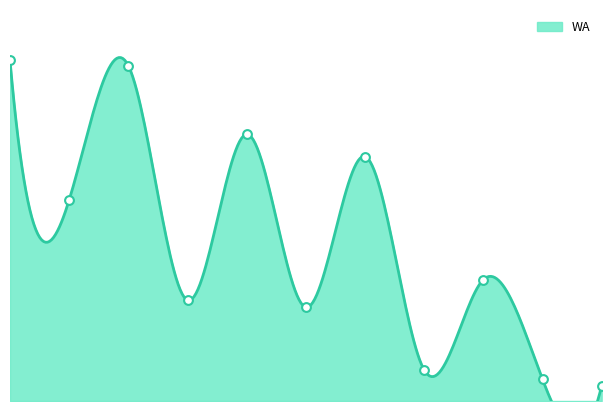

What is the change in value from Eduards Salatkovs to Maksims Sitovs?

-546